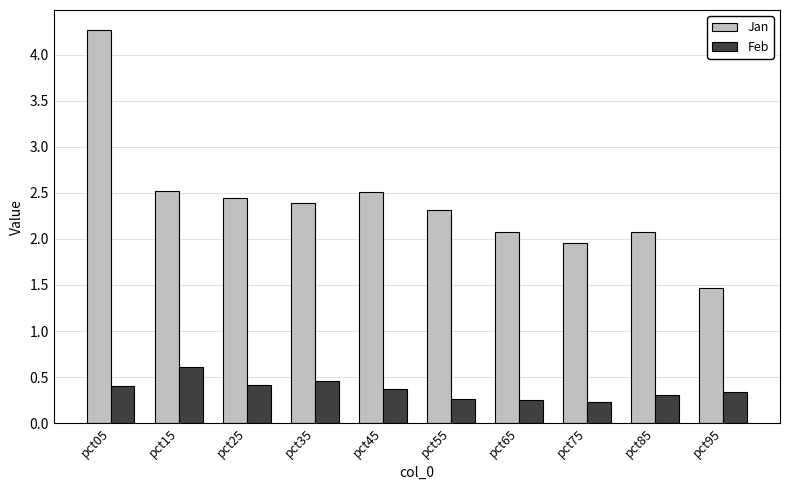

Which series changed the most between pct35 and pct95?

Jan